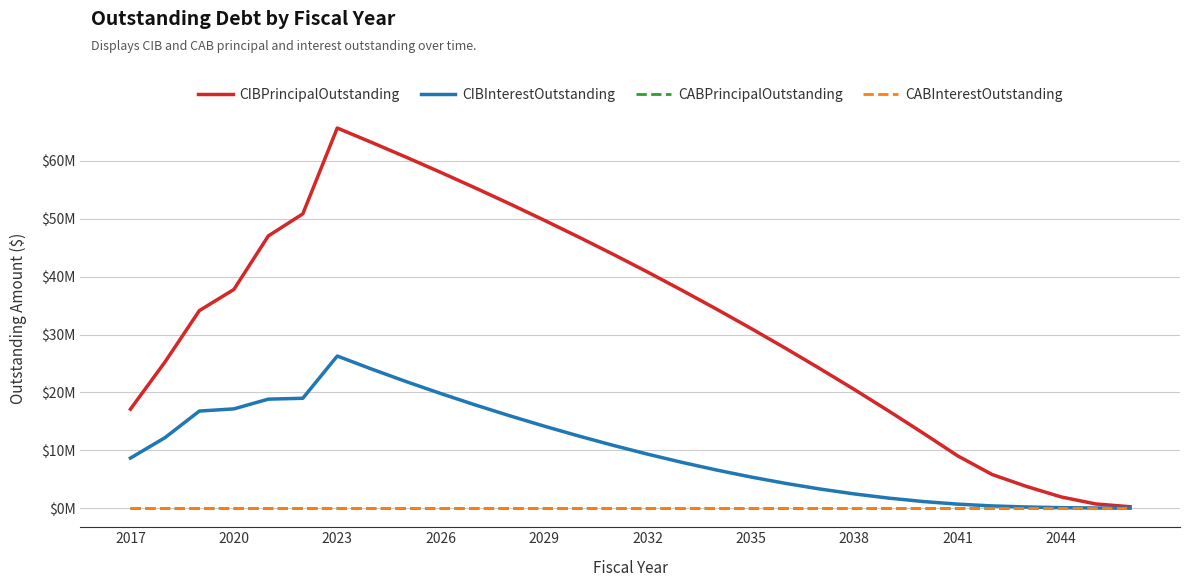

Does the chart have visible grid lines?

Yes